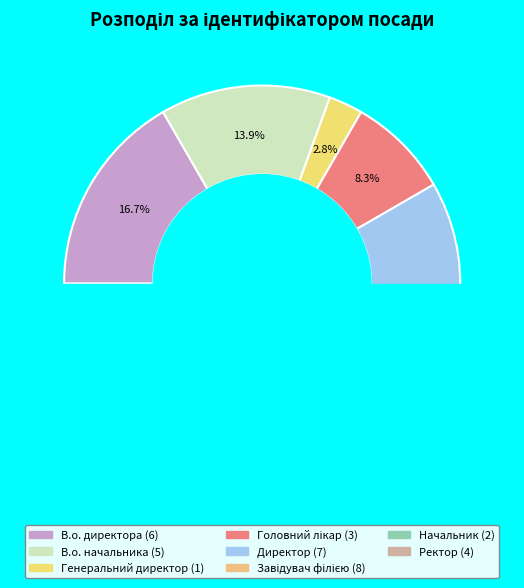

Is it true that В.о. начальника is 20% of the pie?

False